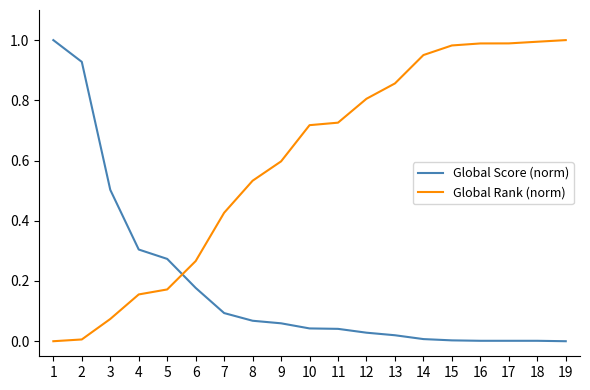

The Global Score (norm) series shows 0.0 at 18. True or false?

True